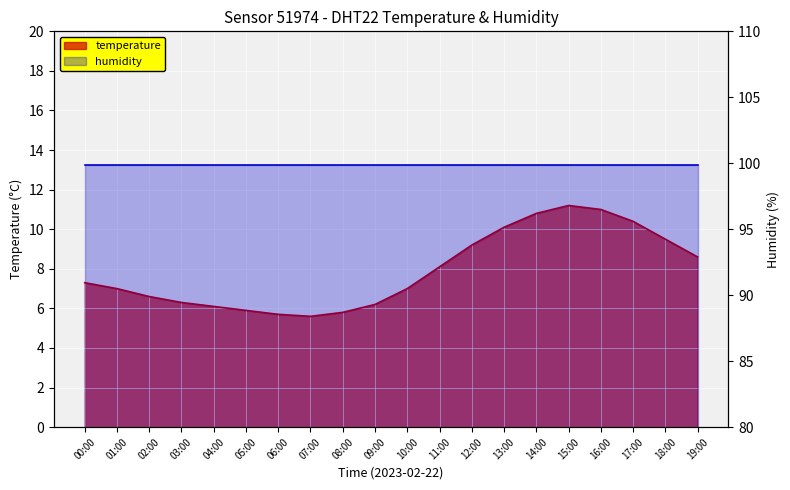

List the labels in order of value, smallest first.

07:00, 06:00, 08:00, 05:00, 04:00, 09:00, 03:00, 02:00, 01:00, 10:00, 00:00, 11:00, 19:00, 12:00, 18:00, 13:00, 17:00, 14:00, 16:00, 15:00